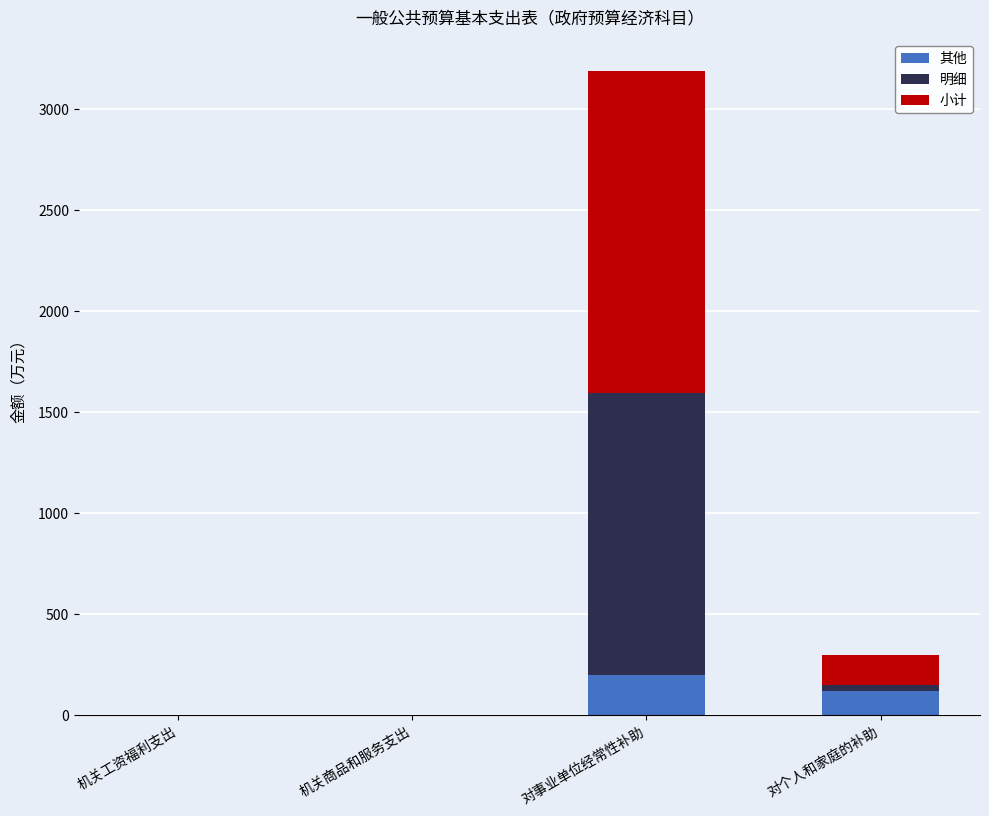

Reading left to right, what are the values for 其他?

机关工资福利支出=0.0	机关商品和服务支出=0.0	对事业单位经常性补助=196.0	对个人和家庭的补助=116.9